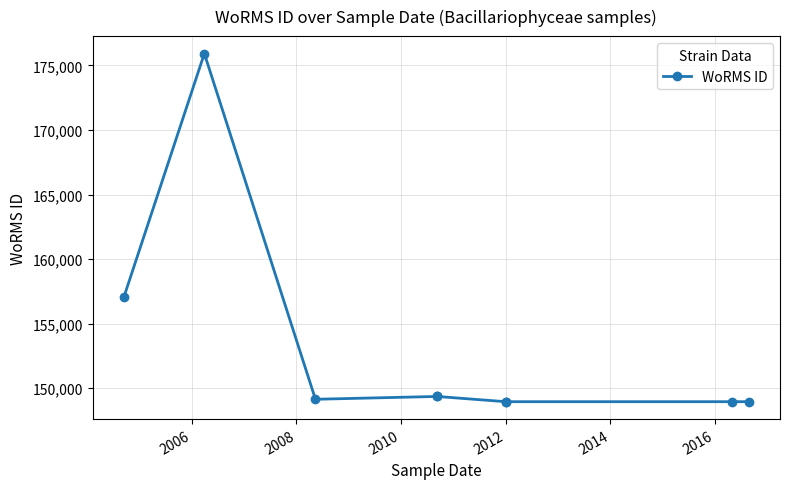

The value at 2006 is 175928. True or false?

True